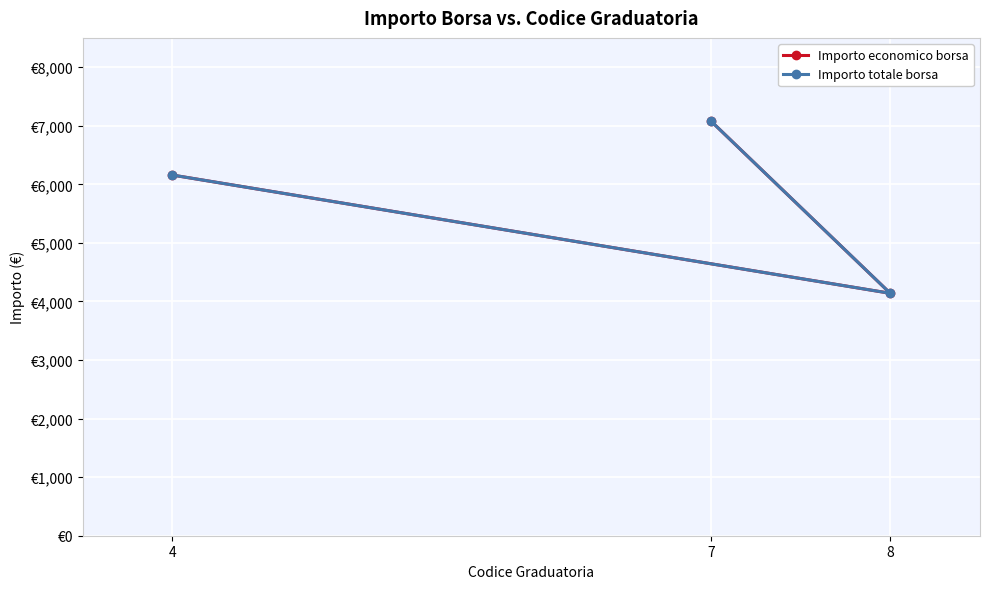

Which series has the largest total across all categories?

Importo economico borsa